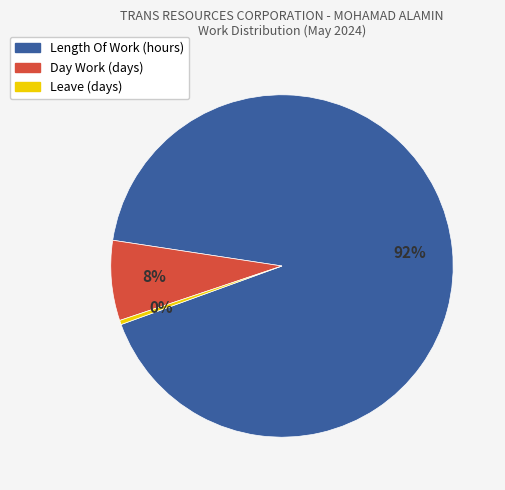

How many slices are in this pie chart?

3